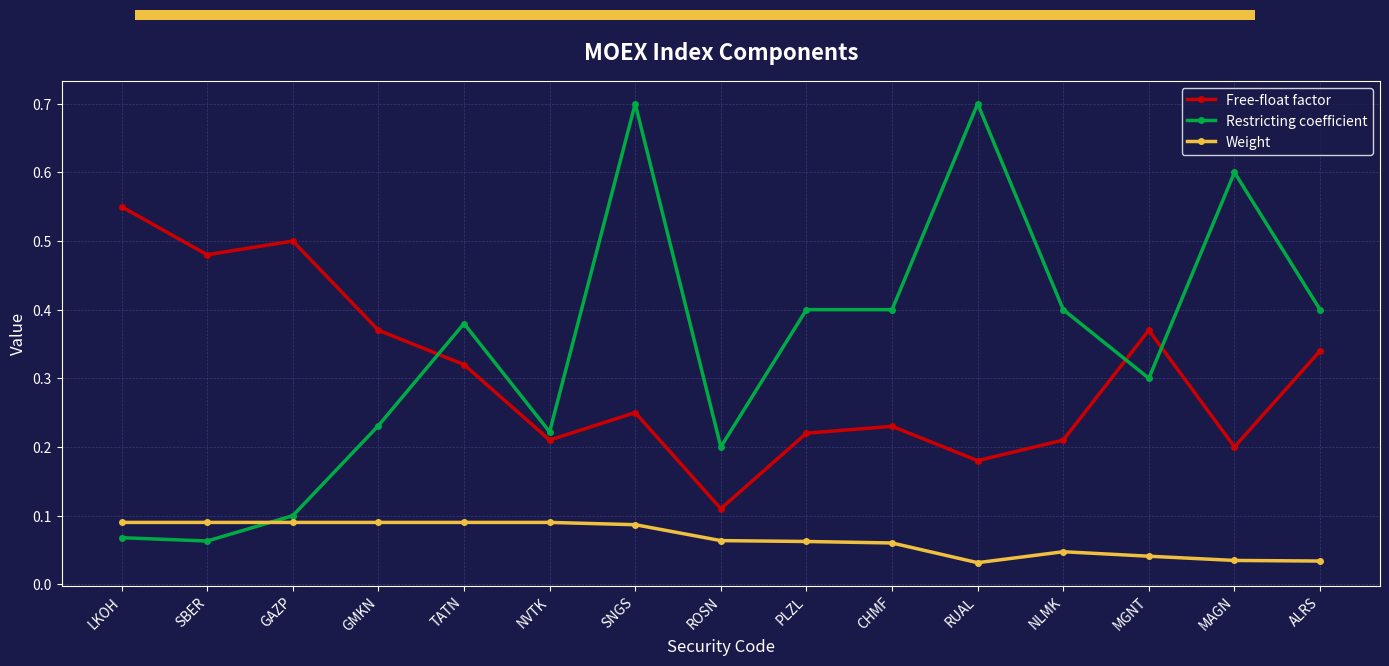

What is the label of the 10th point from the left?

CHMF